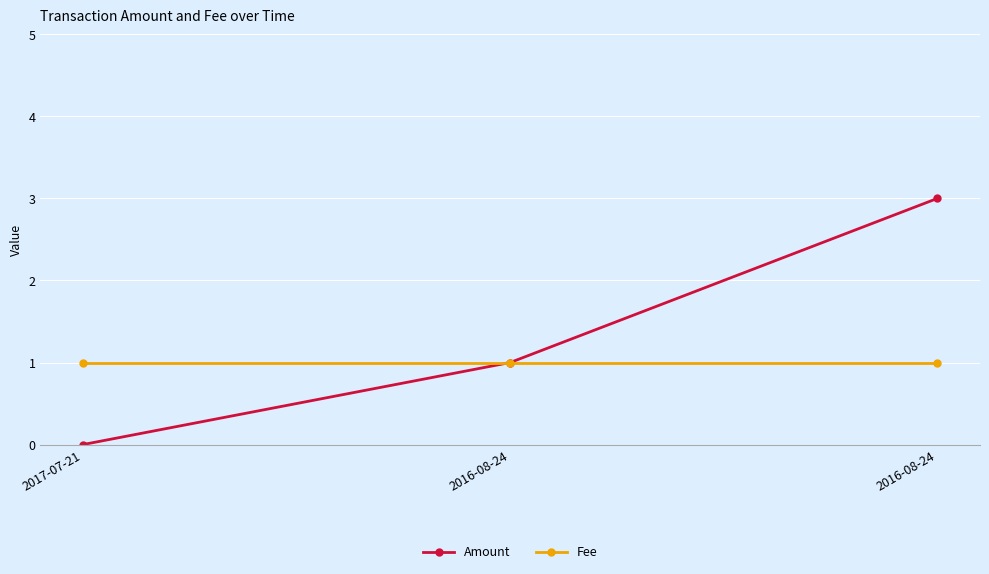

Does the chart have visible grid lines?

Yes